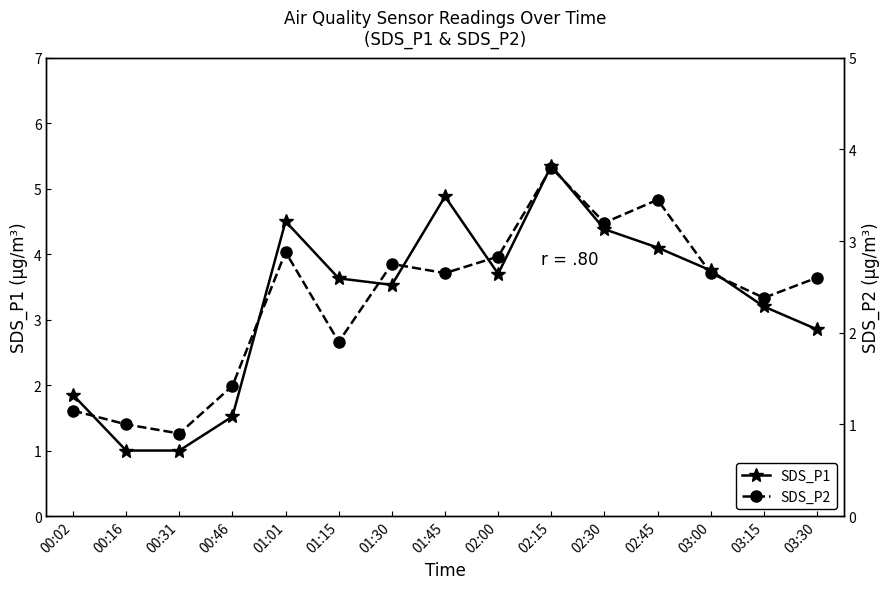

At which label does SDS_P2 reach its peak?

02:15